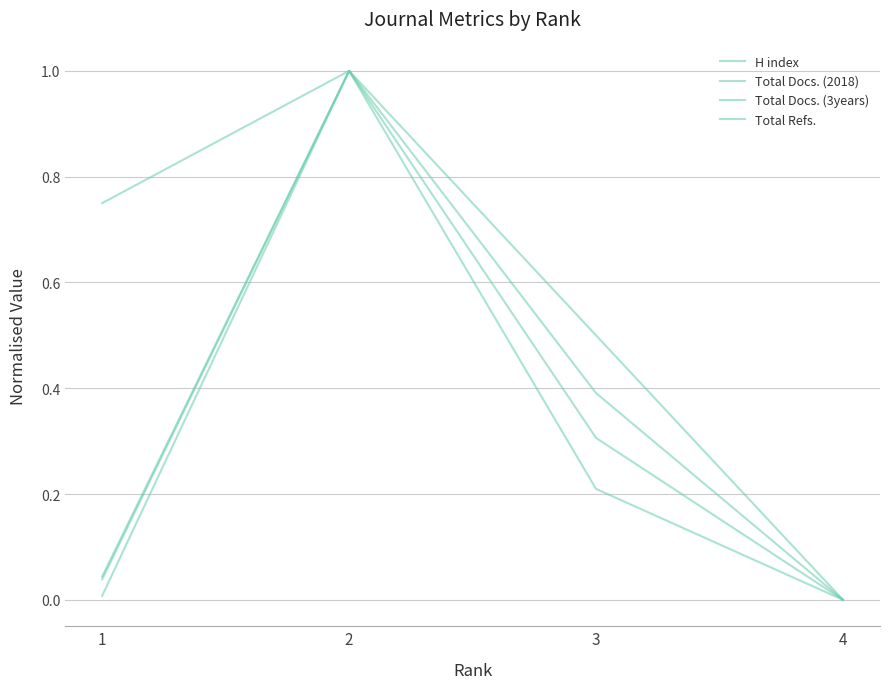

Which series has the widest spread of values?

H index